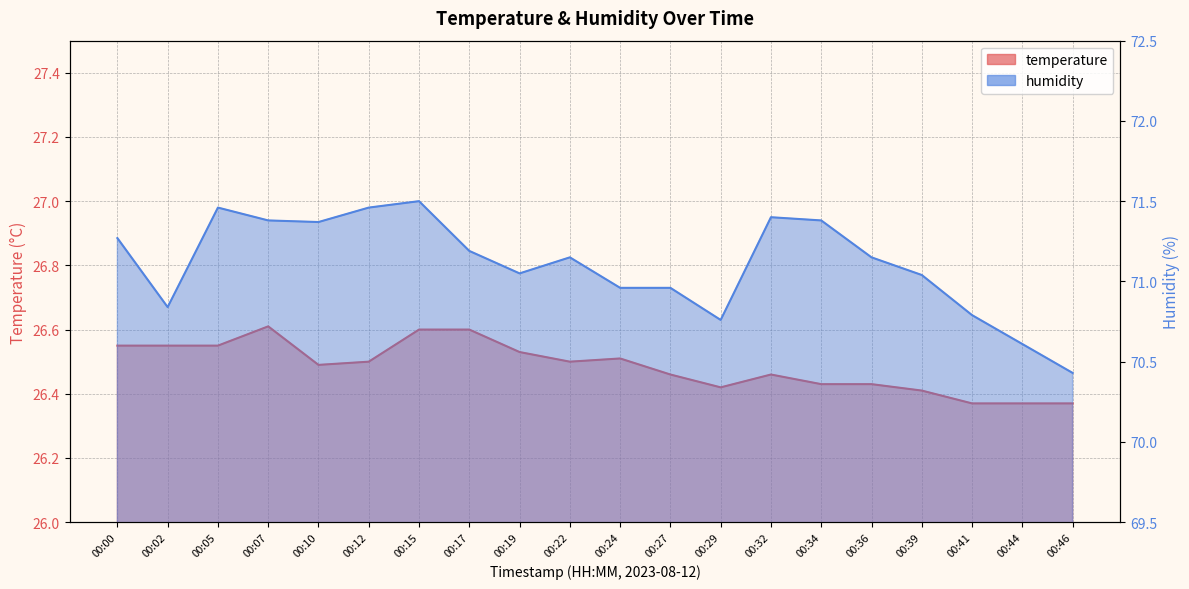

True or false: humidity and temperature cross at least once.

False